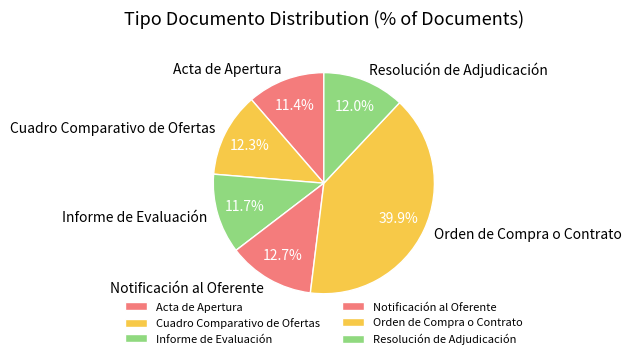

Approximately how many times larger is the value at Notificación al Oferente compared to Resolución de Adjudicación?

1.1